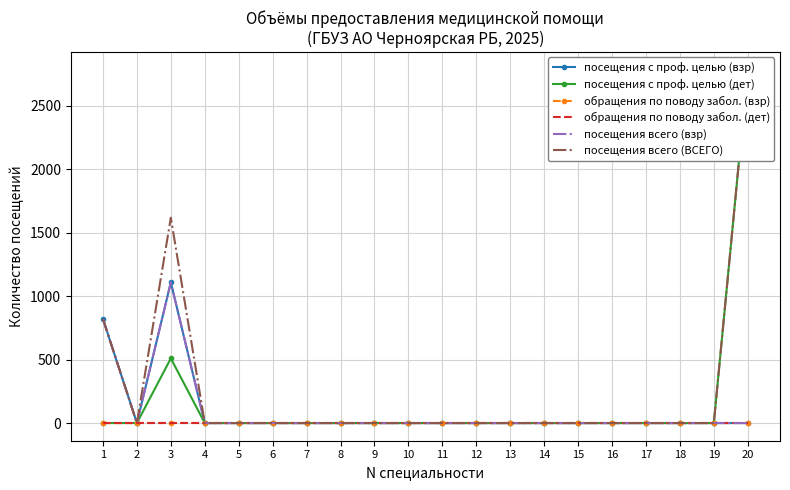

How many lines are shown in the chart?

6